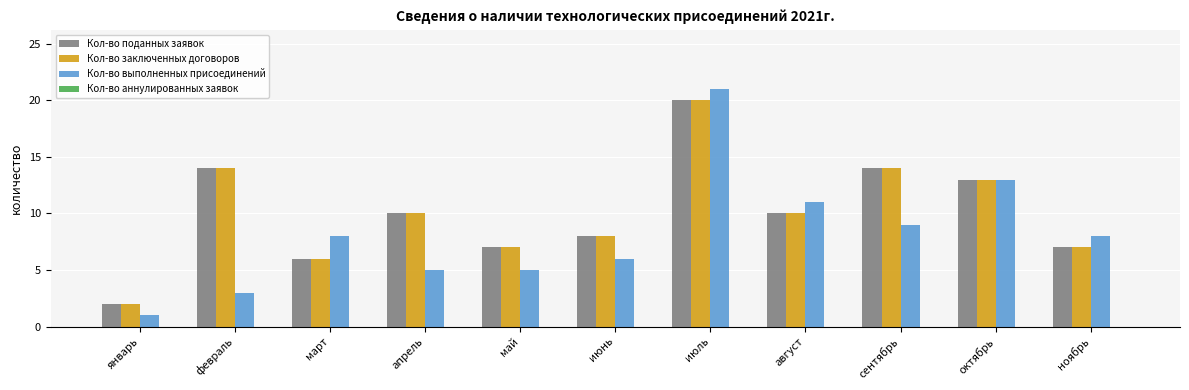

Which series changed the most between январь and август?

Кол-во выполненных присоединений